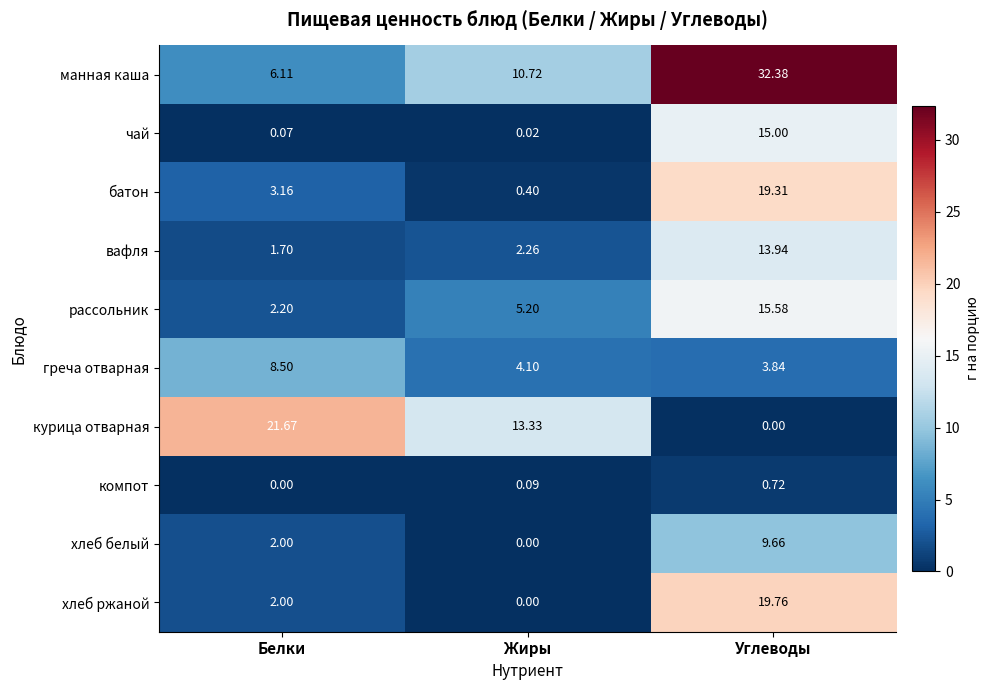

At which category does the chart reach its peak across all series?

Углеводы